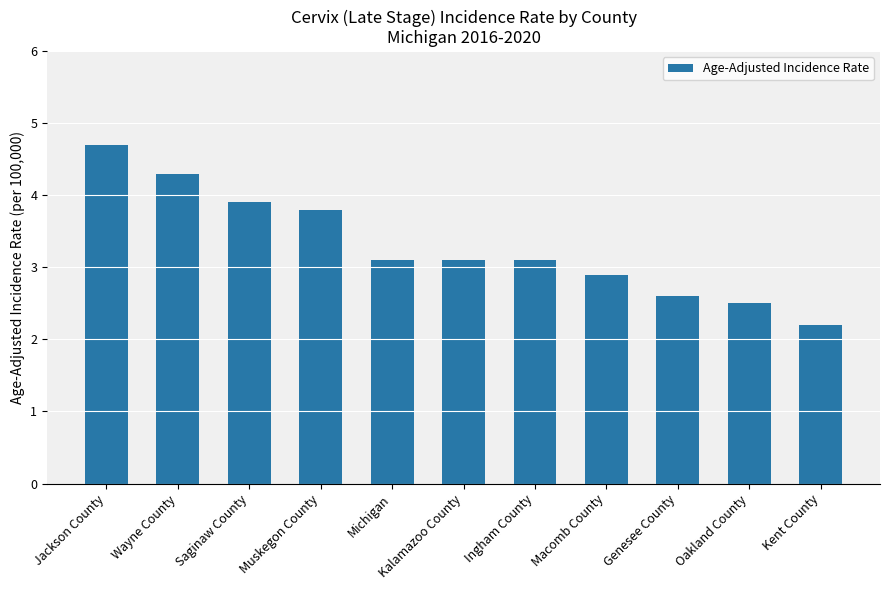

Where does the data first go above 3?

Jackson County